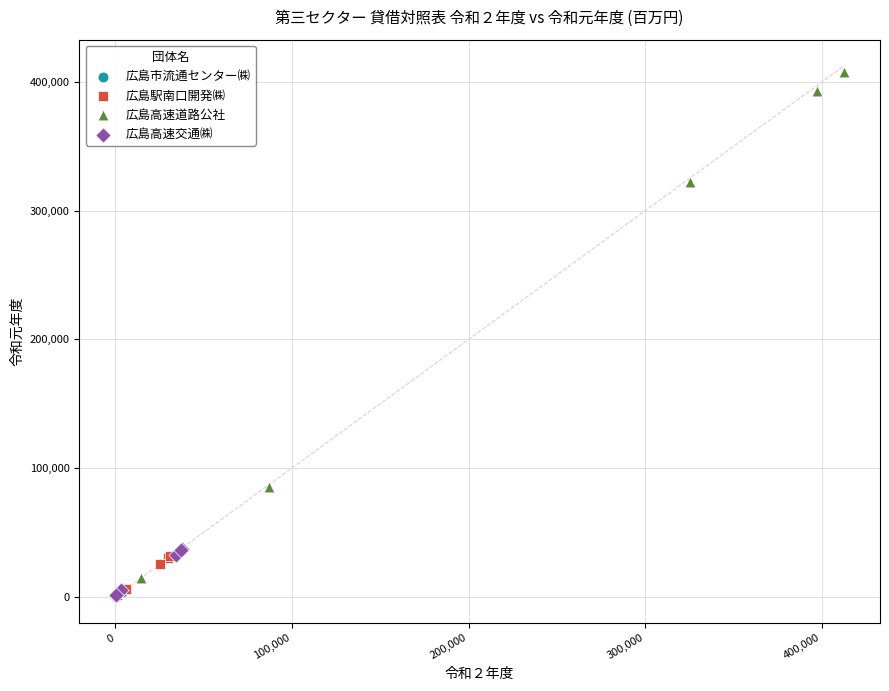

Which series has the largest Y range (max minus min)?

広島高速道路公社